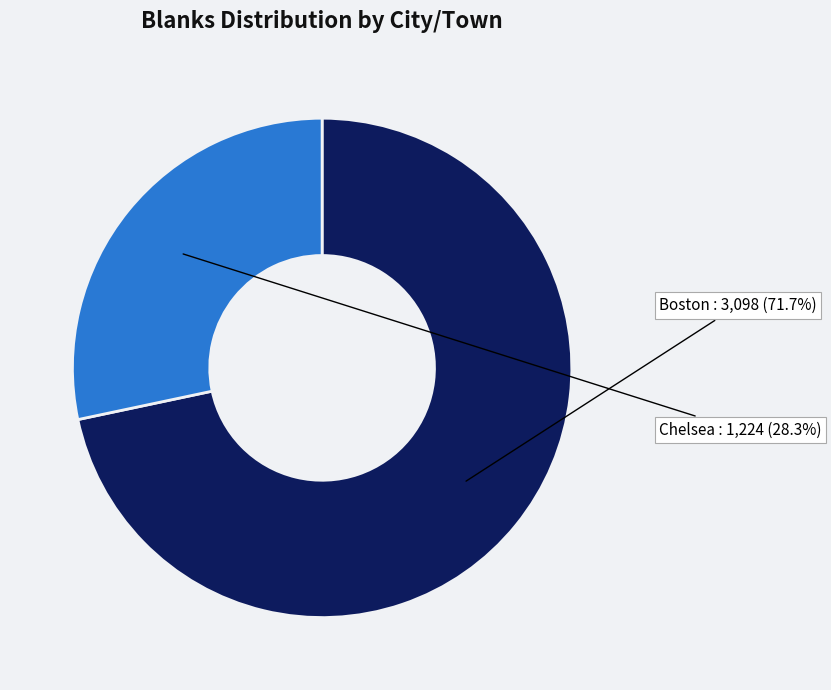

Does any single category account for the majority?

Yes